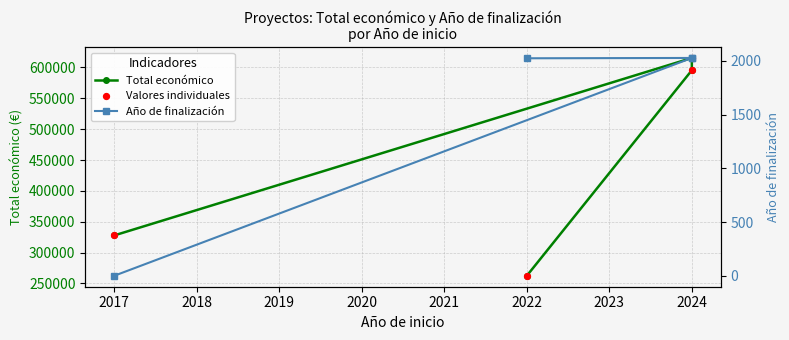

What are all the series names shown in the legend?

Total económico, Valores individuales, Año de finalización